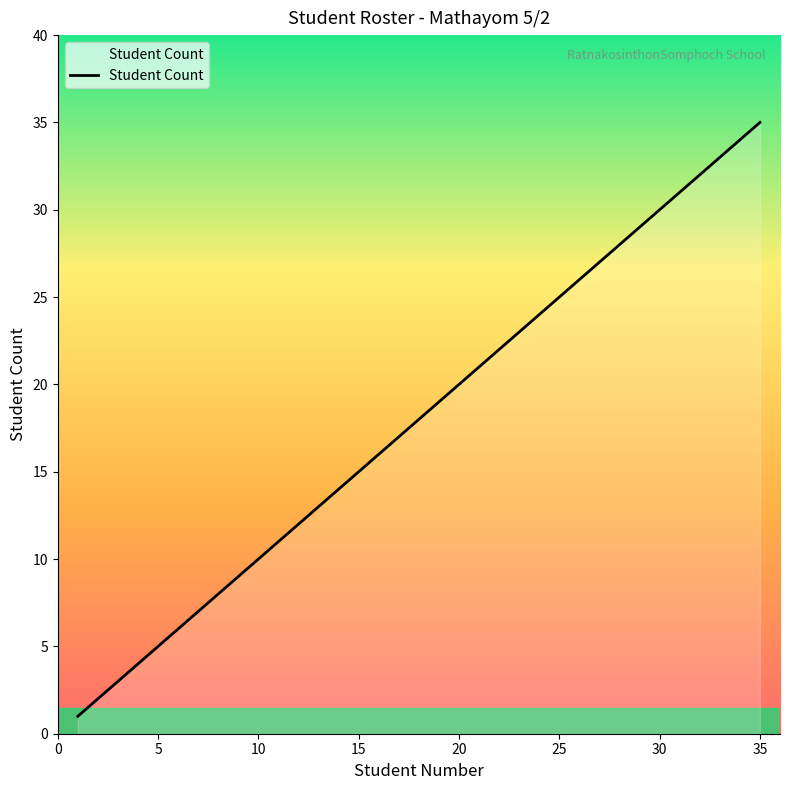

What is the maximum value shown in the chart?

35